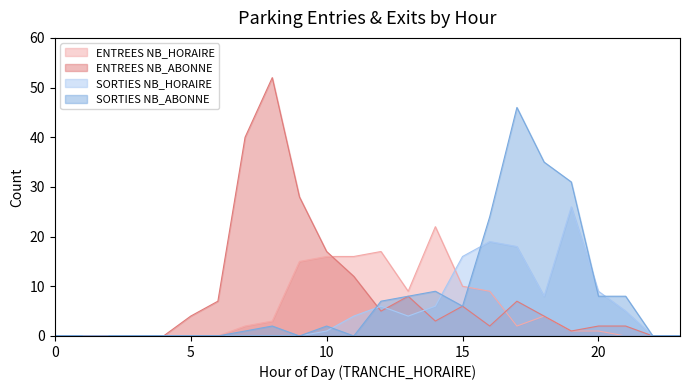

How many values in the ENTREES NB_ABONNE series exceed 4?

10